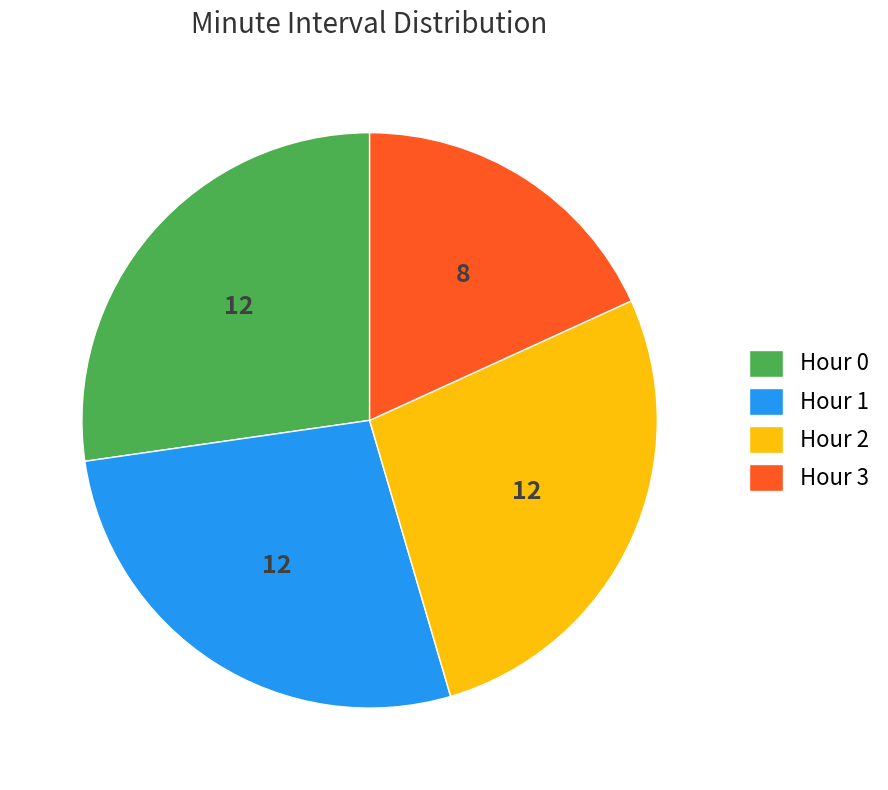

Do Hour 0 and Hour 2 together represent more than half of the pie?

Yes